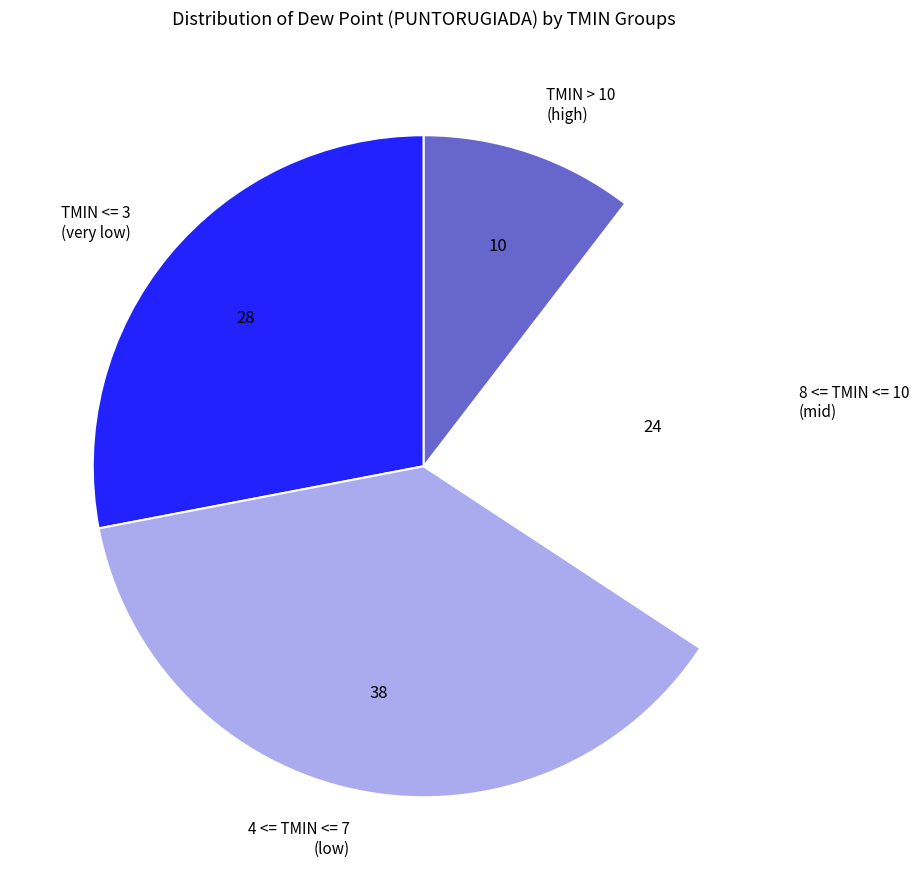

Is there any slice that represents more than half of the pie?

No